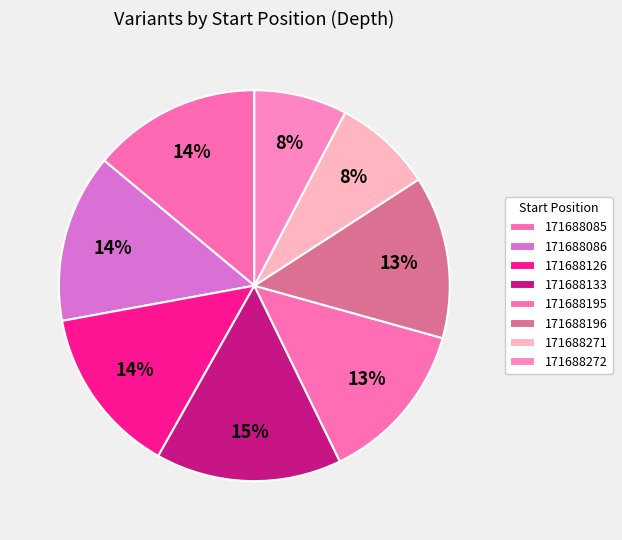

The 171688272 slice represents 1% of the pie. True or false?

False